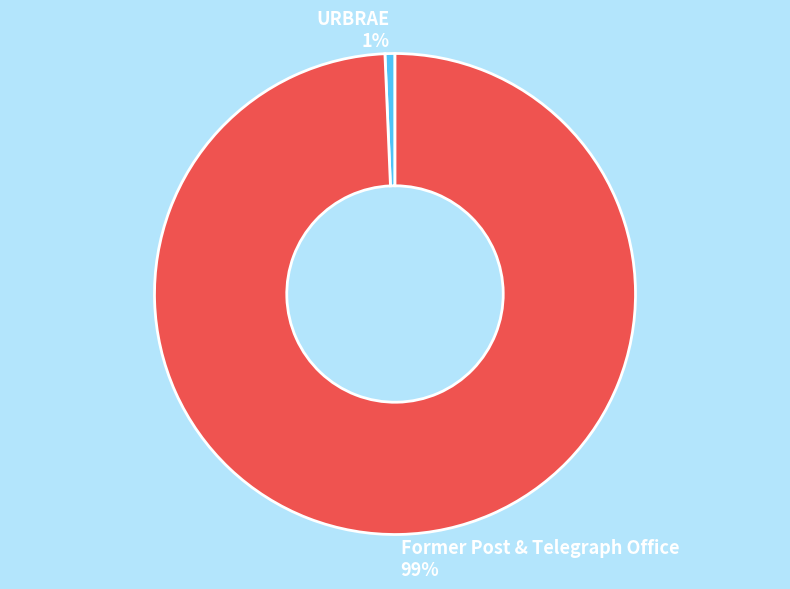

To the nearest percent, what portion does Former Post & Telegraph Office represent?

99%